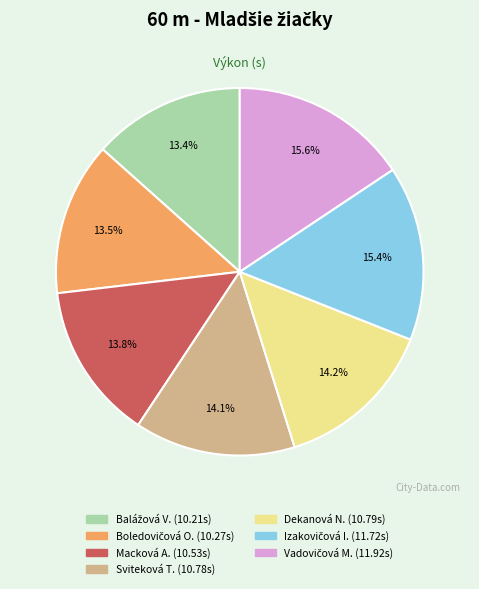

Is there a majority slice in this chart?

No